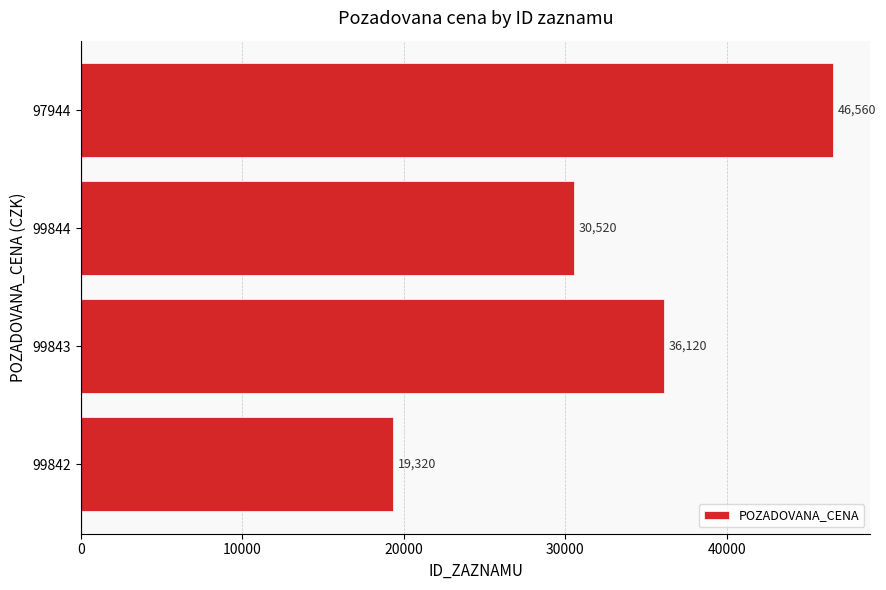

The chart shows a value of 80015 at 97944. True or false?

False